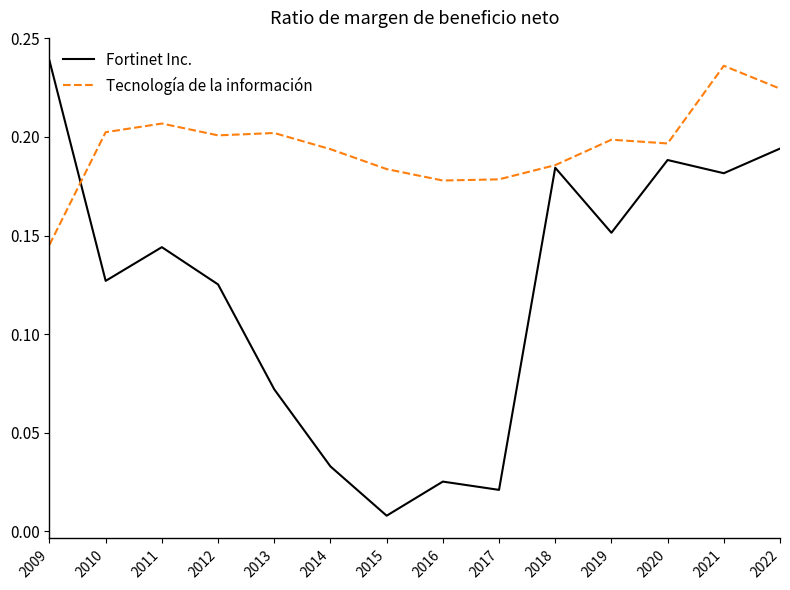

Is it true that Tecnología de la información equals 0.2 at 2021?

True